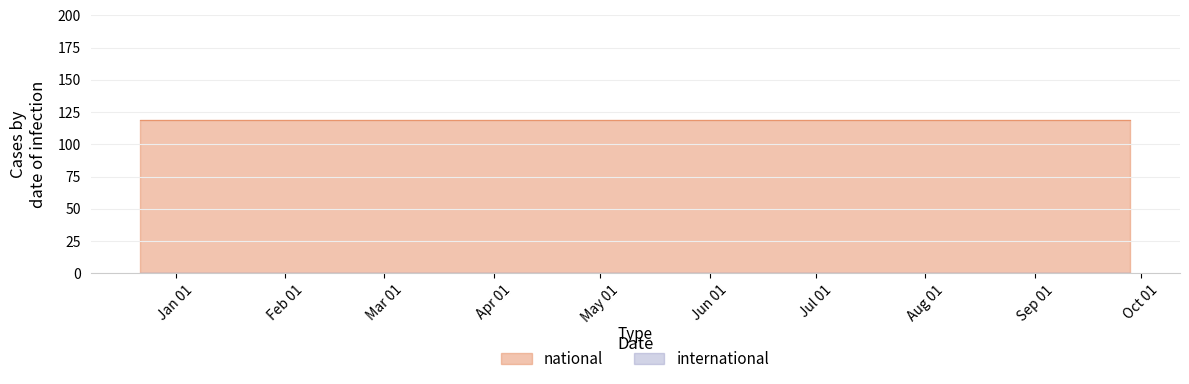

What is the greatest value displayed?

119